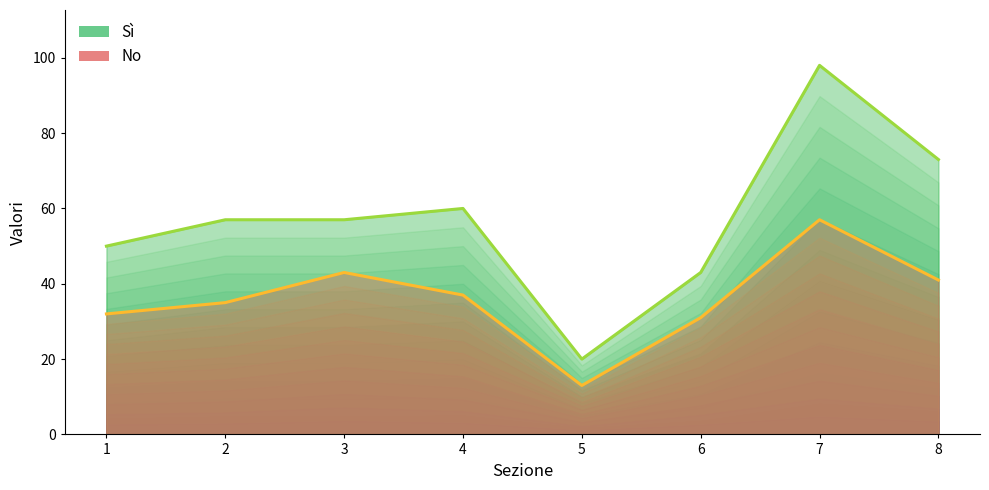

Which series has the largest range (max minus min)?

Sì